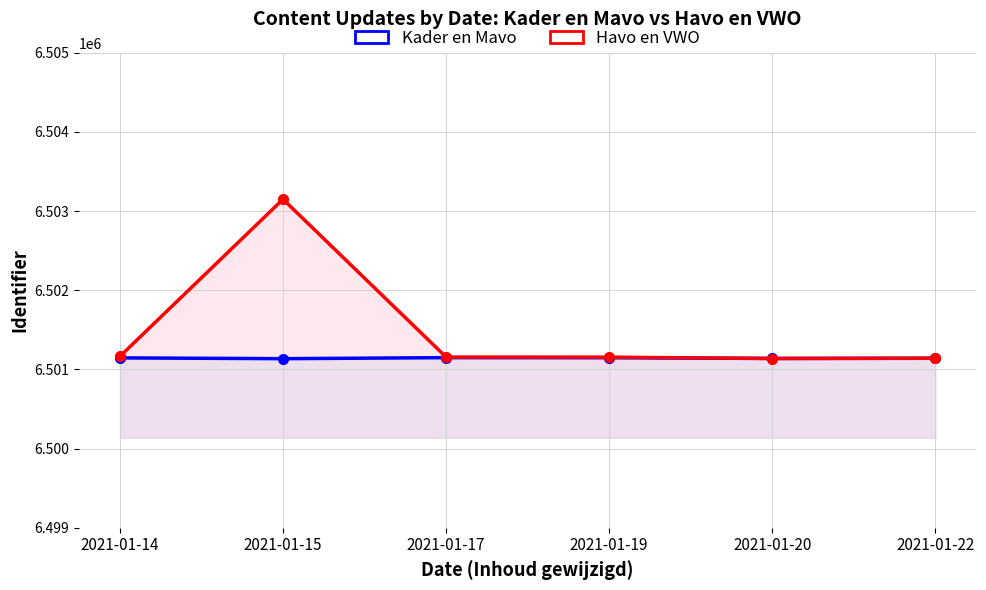

List the series in order of their peak value, lowest first.

Kader en Mavo, Havo en VWO